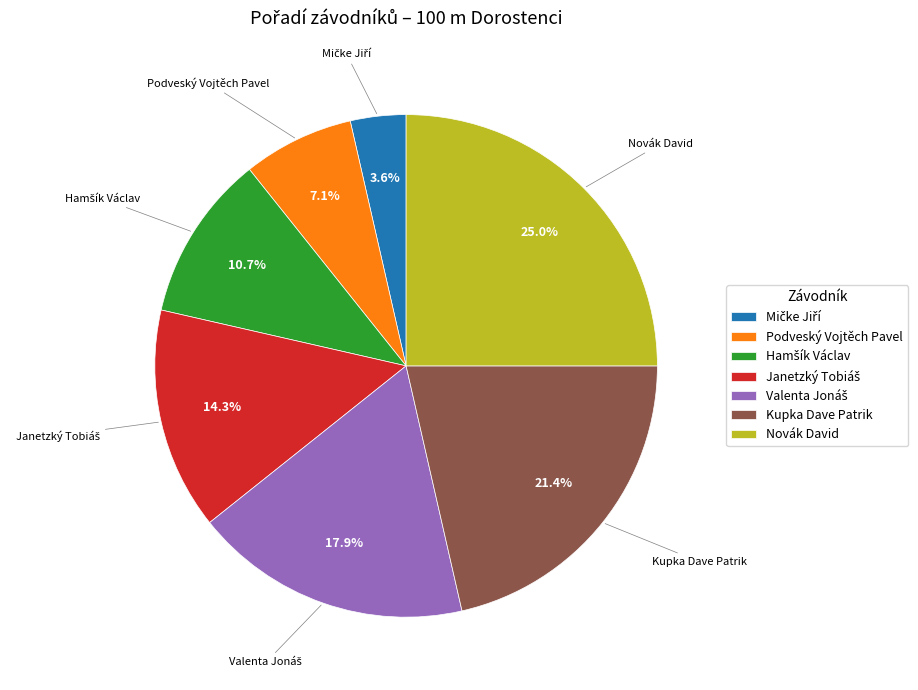

Count the number of slices in the pie.

7